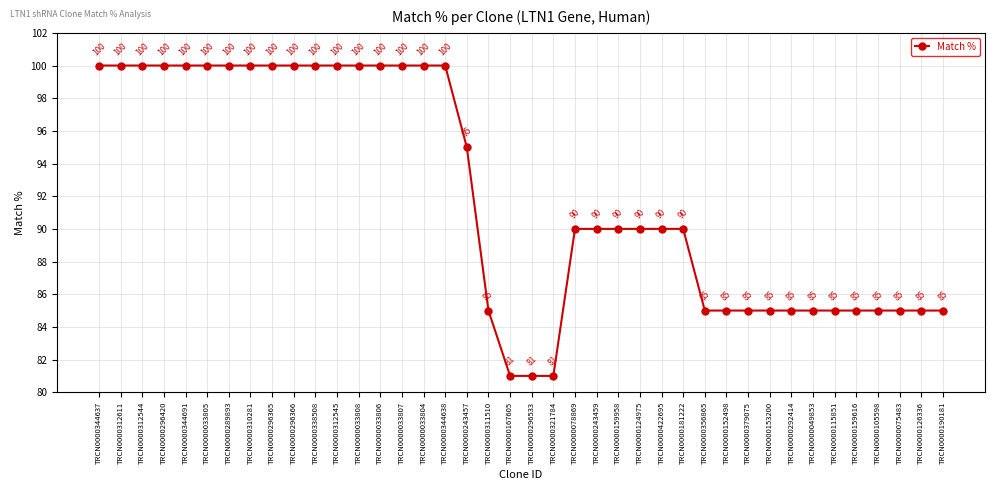

What is the change in value from TRCN0000296365 to TRCN0000243457?

-5